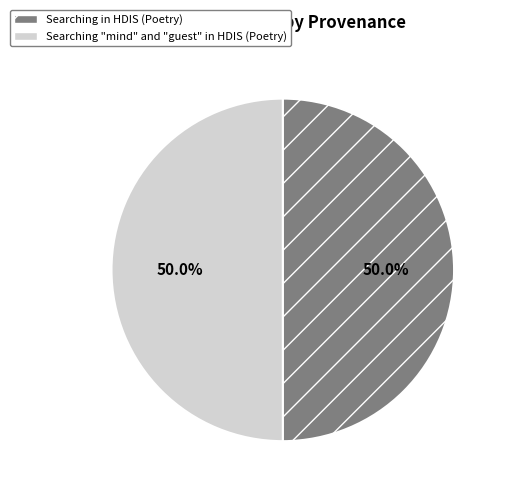

How many segments does this pie chart have?

2